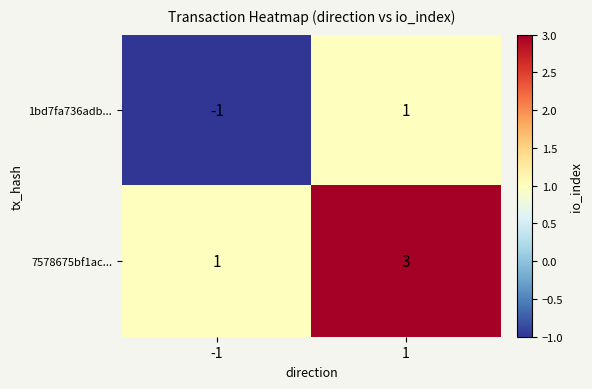

Reading left to right, list all the values displayed in this chart.

1bd7fa736adb...: -1=-1	1=1
7578675bf1ac...: -1=1	1=3